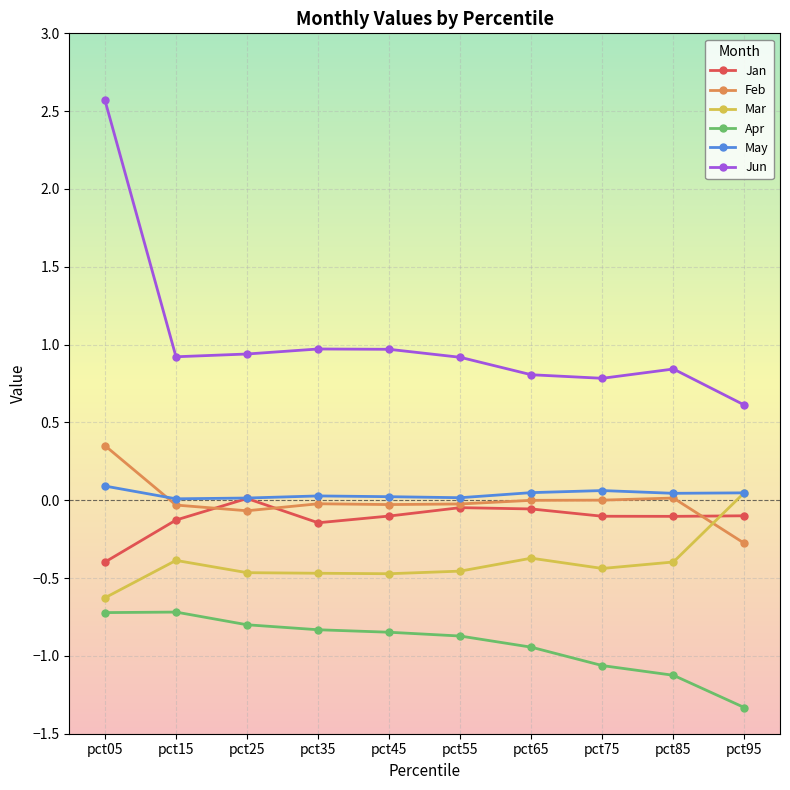

What is the value of the Mar point at the 3rd from the left?

-0.5